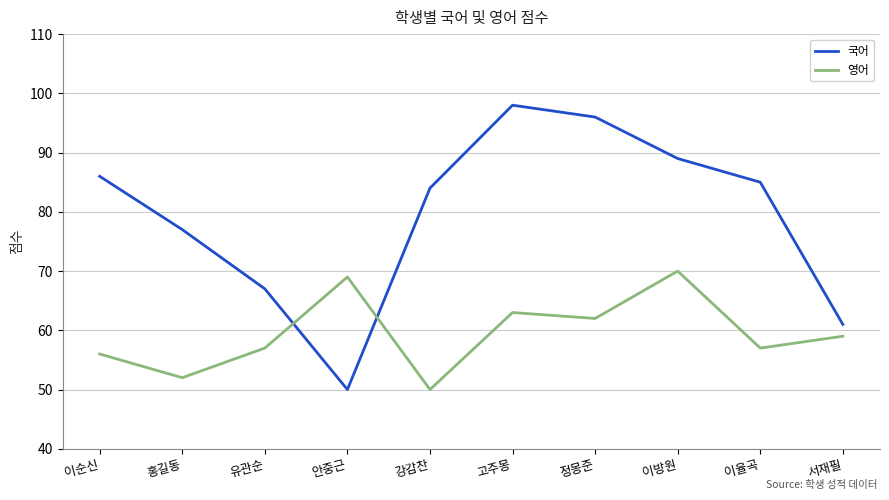

Reading right to left, transcribe all the data shown in this chart.

국어: 61	85	89	96	98	84	50	67	77	86
영어: 59	57	70	62	63	50	69	57	52	56